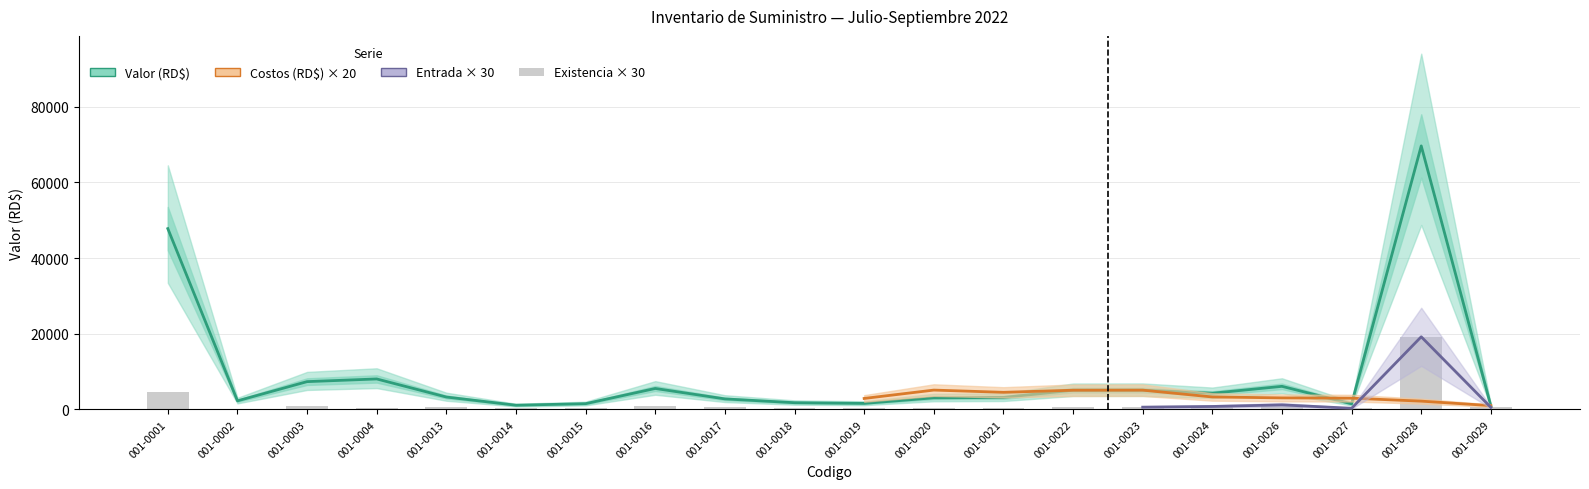

What is the value of the Entrada × 30 bar at the 20th from the left?

540.0